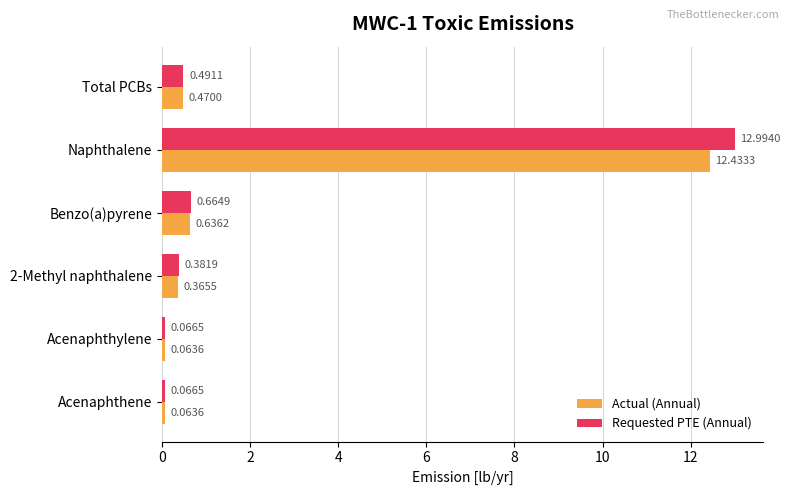

What is the difference between the maximum and minimum values in the Requested PTE (Annual) series?

12.9